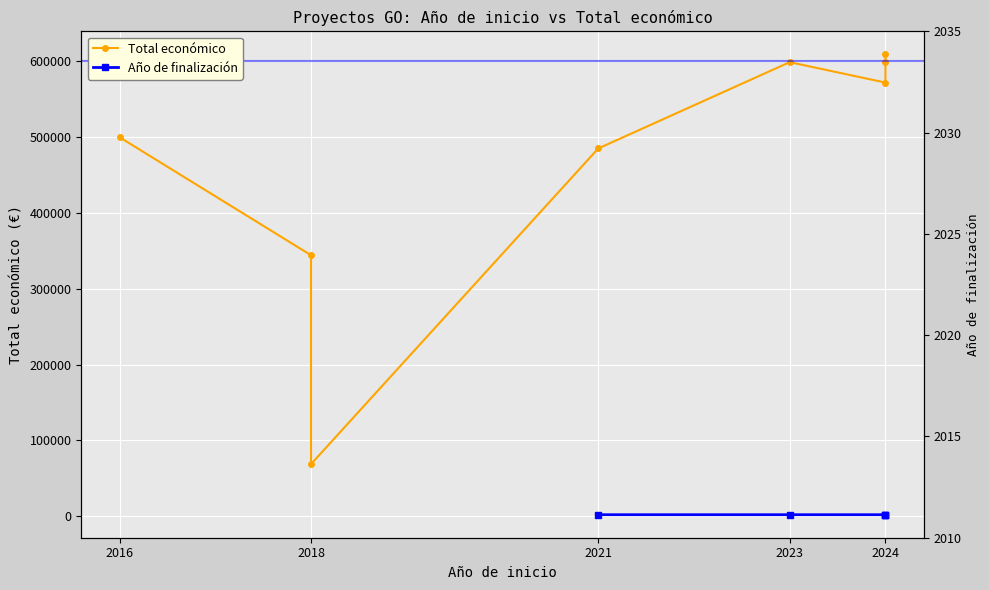

True or false: Total económico has more than 1 points higher than both neighbors.

False